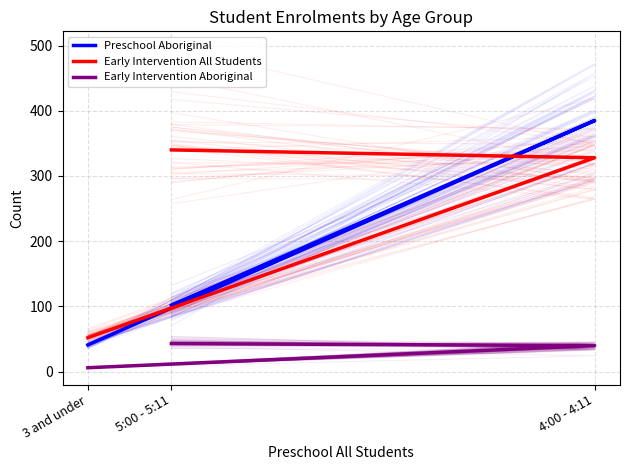

What is the total value across all series at 4:00 - 4:11?

753